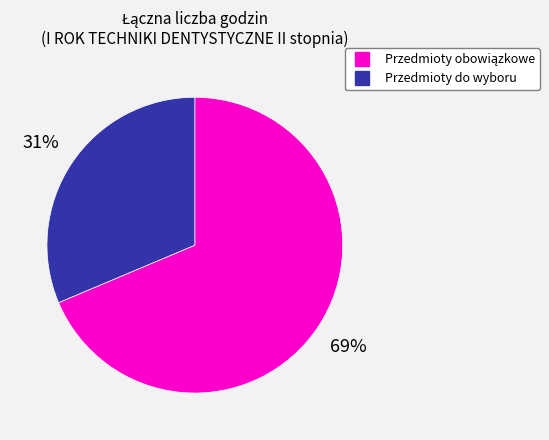

To the nearest percent, what is the average slice percentage?

50%